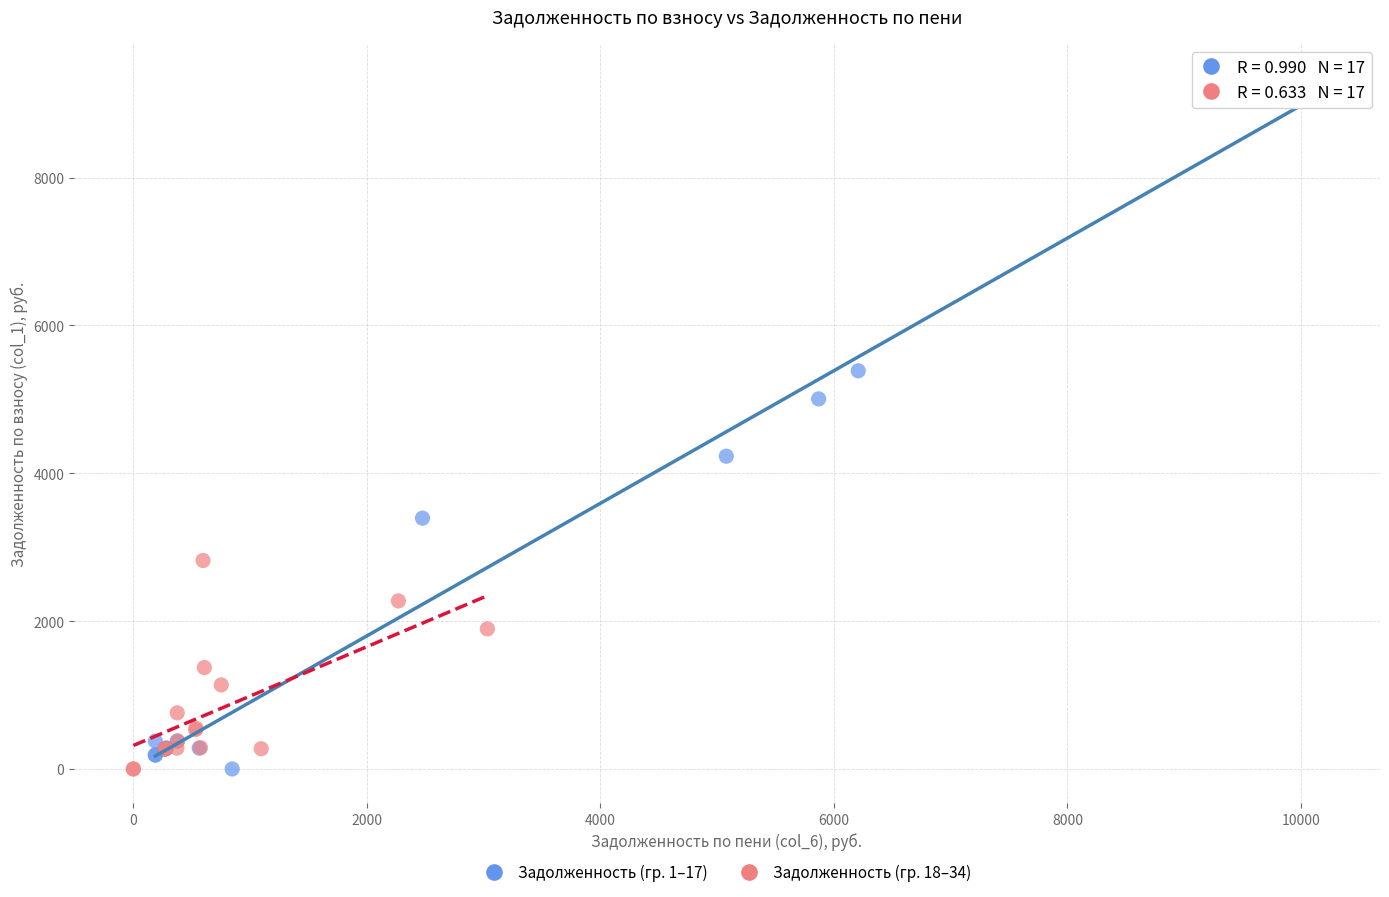

Which series has the largest Y range (max minus min)?

Задолженность (гр. 1–17)